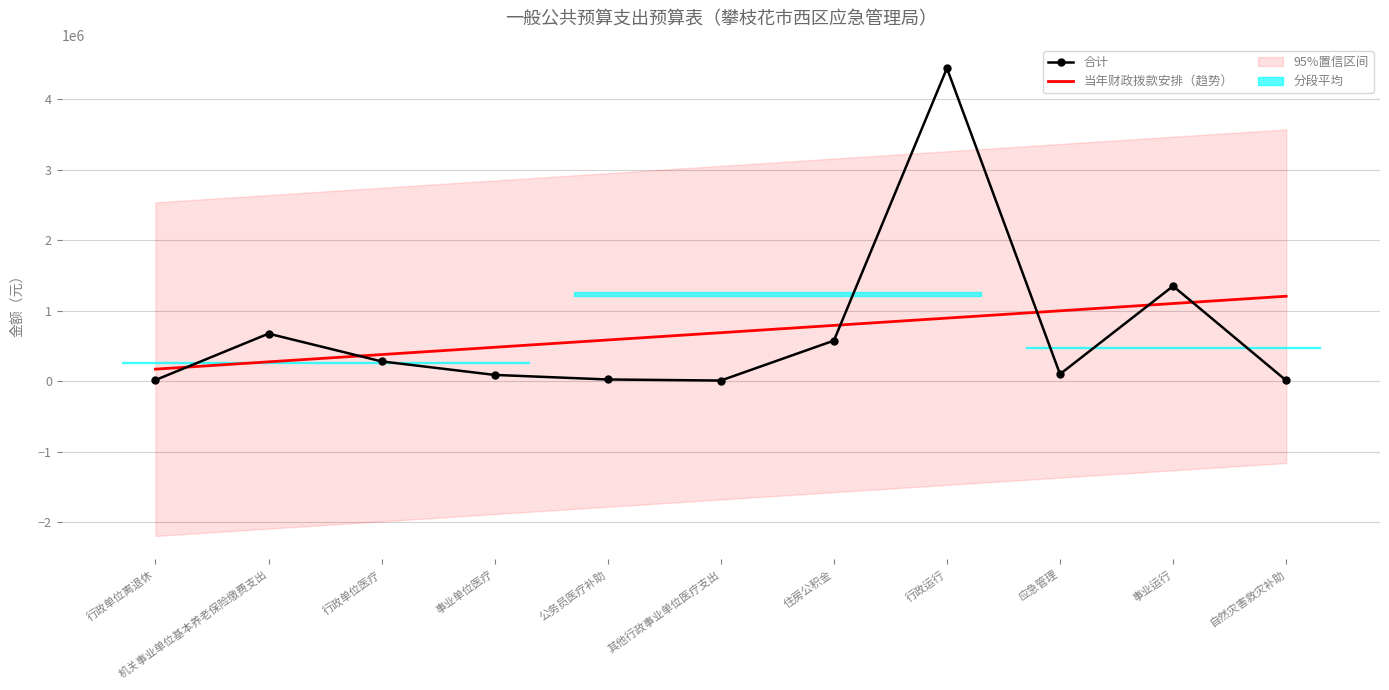

Rank the categories by value from lowest to highest.

其他行政事业单位医疗支出, 自然灾害救灾补助, 行政单位离退休, 公务员医疗补助, 事业单位医疗, 应急管理, 行政单位医疗, 住房公积金, 机关事业单位基本养老保险缴费支出, 事业运行, 行政运行